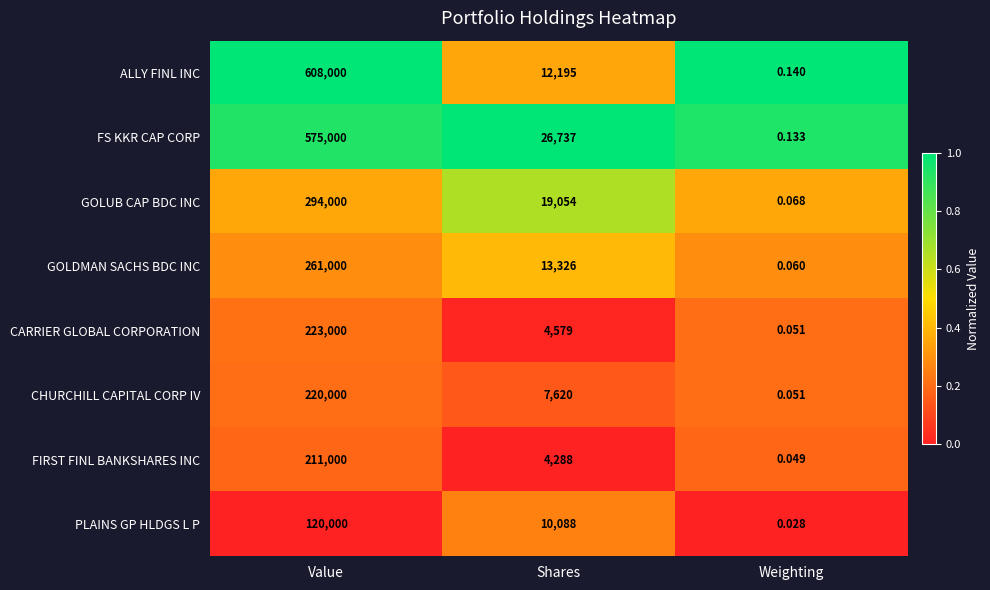

Which series has the largest total across all categories?

ALLY FINL INC